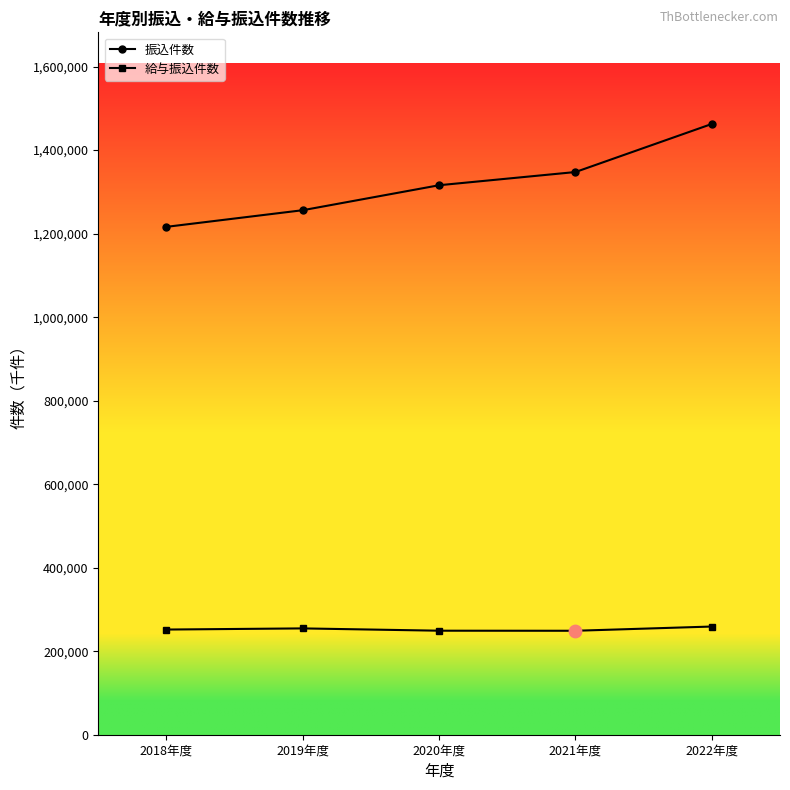

What is the total value across all series at 2019年度?

1510715